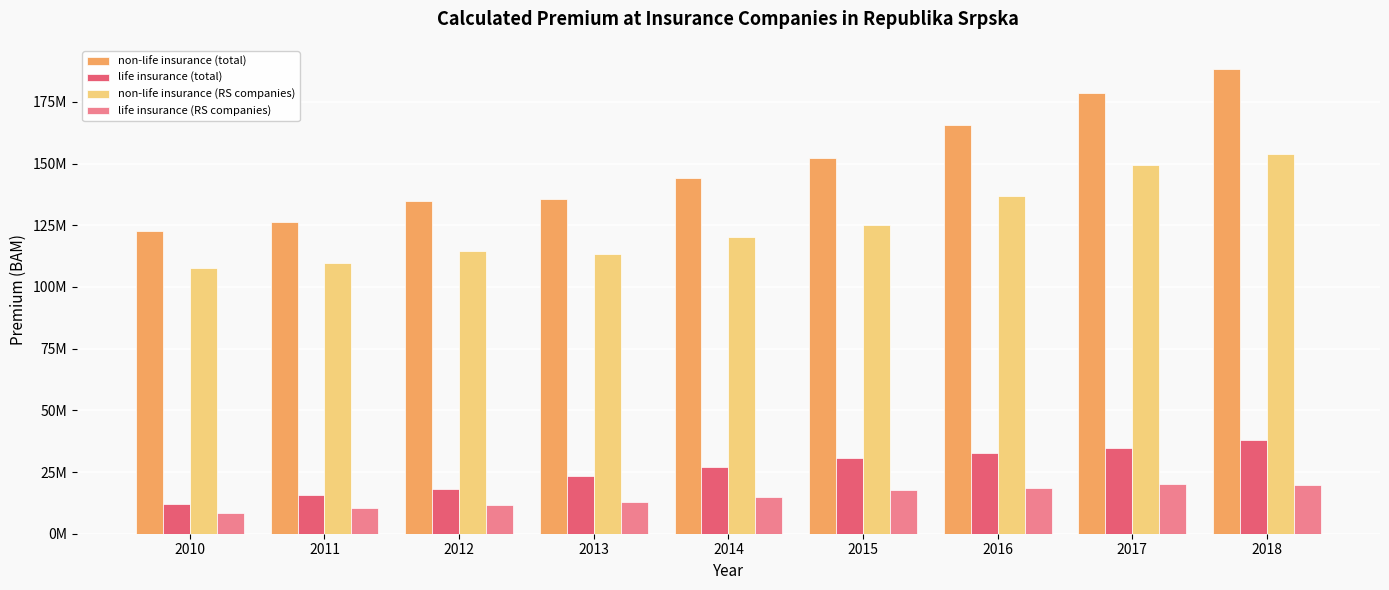

What are all the series names shown in the legend?

non-life insurance (total), life insurance (total), non-life insurance (RS companies), life insurance (RS companies)